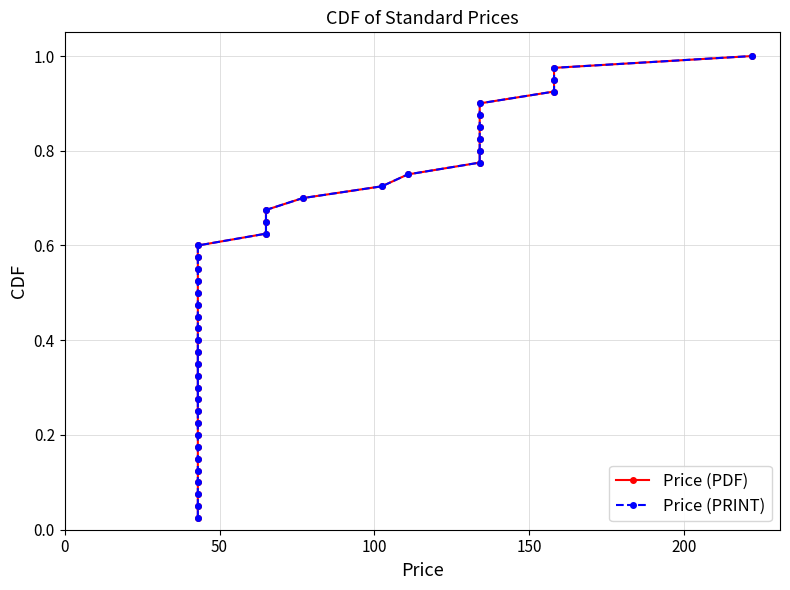

What is the sum of all Price (PDF) values?

20.5